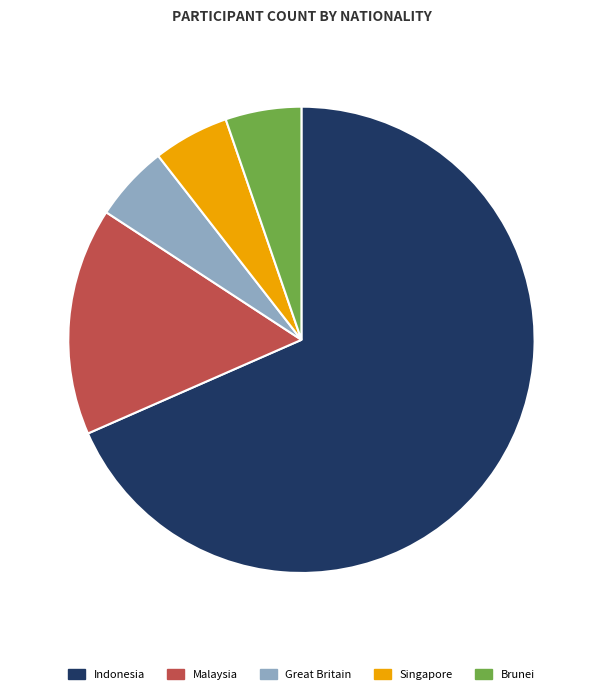

How many slices are in this pie chart?

5